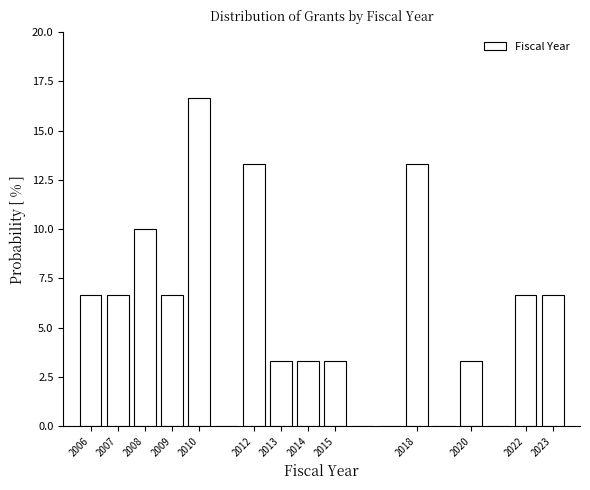

Reading left to right, list every bar in this chart as the range it spans on the x-axis followed by its height. The values are not printed on the chart, so give them approximately, as read against the axis.

2005.5 to 2006.5: 6.5
2006.5 to 2007.5: 6.5
2007.5 to 2008.5: 10.0
2008.5 to 2009.5: 6.5
2009.5 to 2010.5: 16.5
2010.5 to 2011.5: 0
2011.5 to 2012.5: 13.5
2012.5 to 2013.5: 3.5
2013.5 to 2014.5: 3.5
2014.5 to 2015.5: 3.5
2015.5 to 2016.5: 0
2016.5 to 2017.5: 0
2017.5 to 2018.5: 13.5
2018.5 to 2019.5: 0
2019.5 to 2020.5: 3.5
2020.5 to 2021.5: 0
2021.5 to 2022.5: 6.5
2022.5 to 2023.5: 6.5